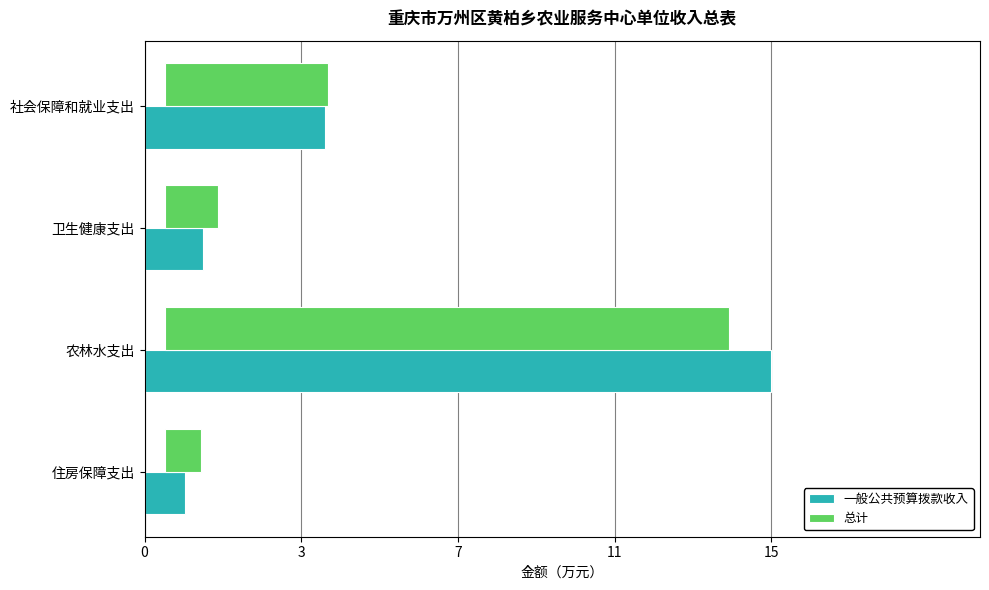

Between 卫生健康支出 and 农林水支出, which series saw the biggest shift?

一般公共预算拨款收入